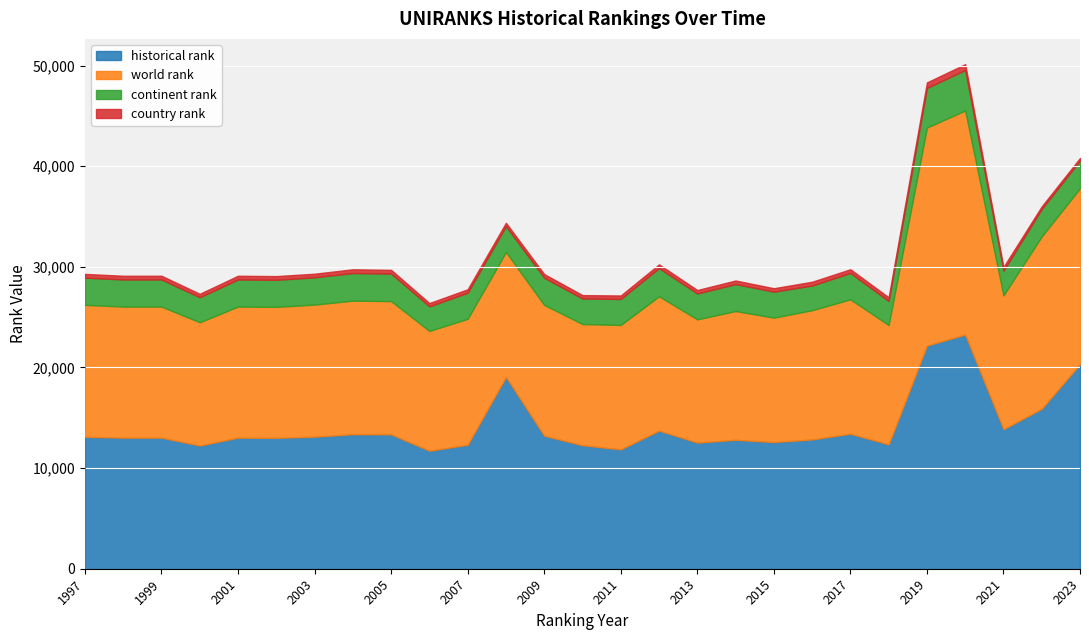

Rank the categories by world rank value from highest to lowest.

2020, 2019, 2023, 2022, 2017, 2012, 2021, 2004, 2005, 2003, 1997, 1998, 1999, 2001, 2002, 2009, 2016, 2014, 2007, 2008, 2015, 2011, 2000, 2013, 2010, 2006, 2018